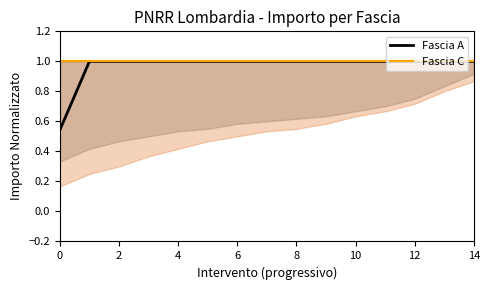

What is the maximum value for Fascia A?

1.0